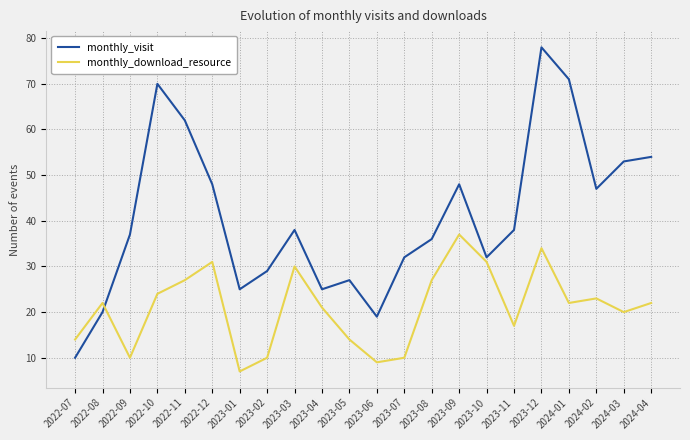

Is it true that monthly_download_resource equals 6 at 2024-03?

False